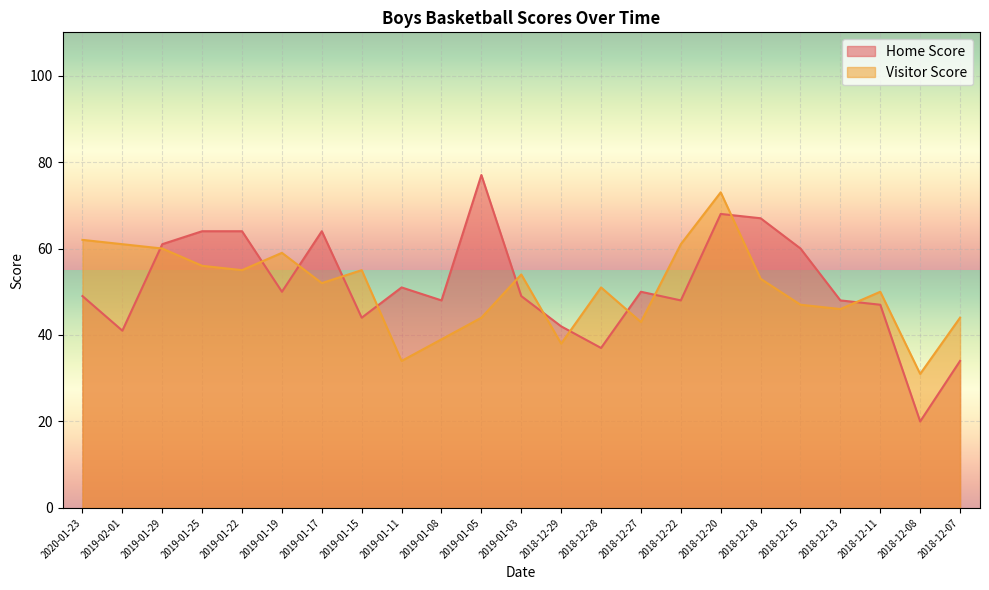

The Home Score series shows 18 at 2018-12-11. True or false?

False